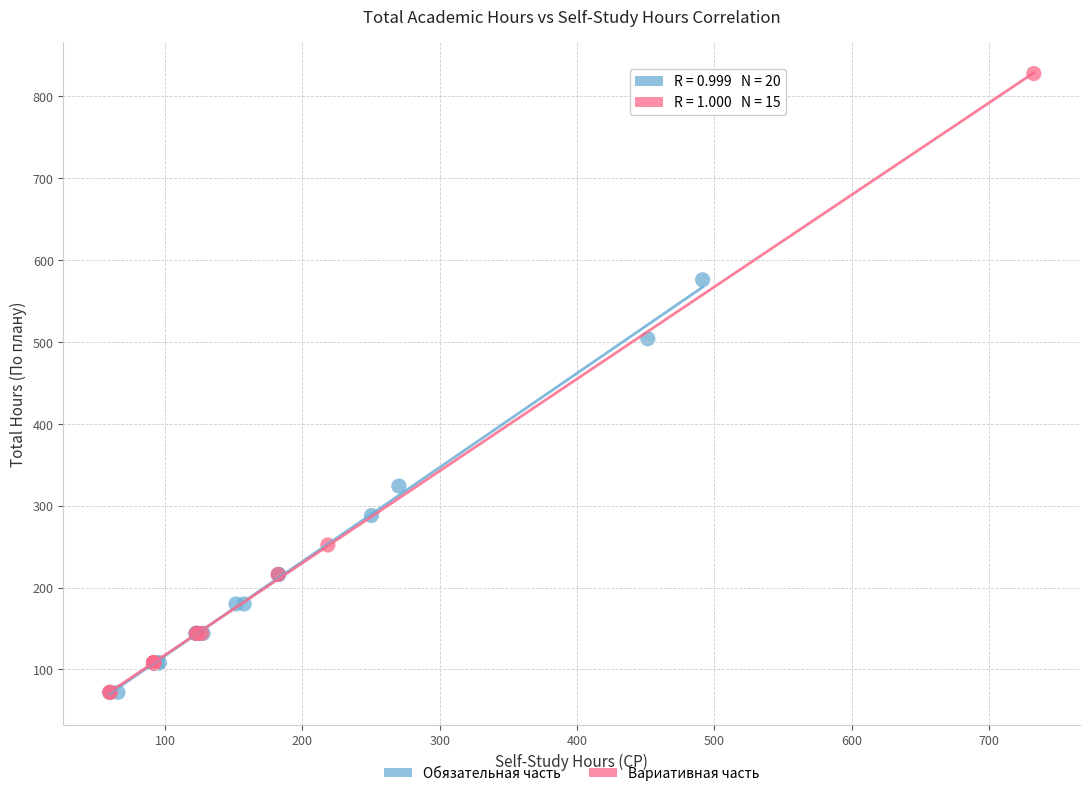

Which series has the largest Y range (max minus min)?

Вариативная часть